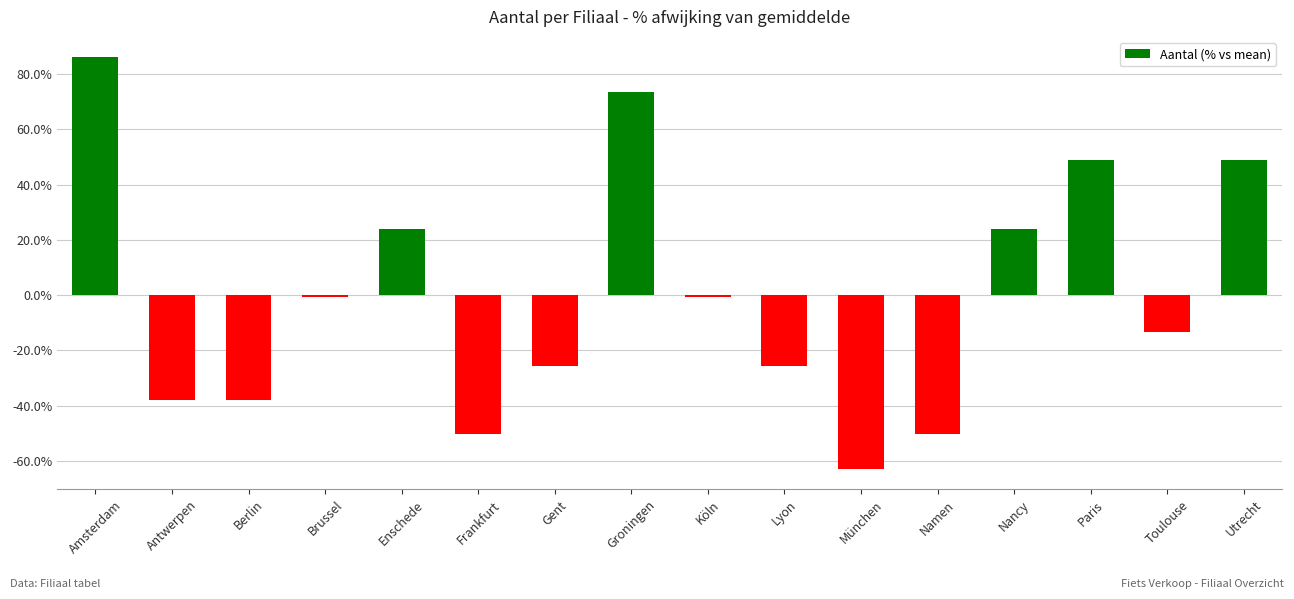

What is the maximum value shown in the chart?

86.0